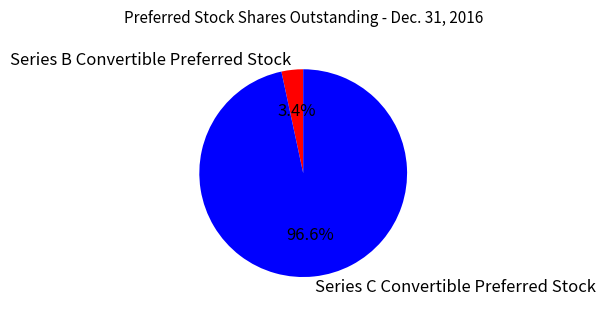

Rank the categories by value from lowest to highest.

Series B Convertible Preferred Stock, Series C Convertible Preferred Stock